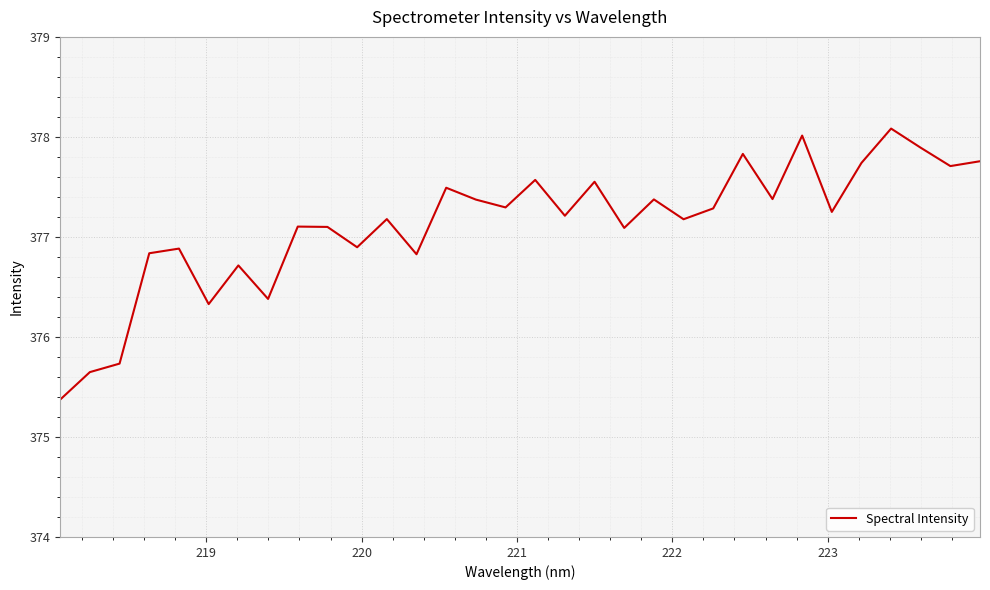

True or false: there are more than 1 points higher than both neighbors.

True